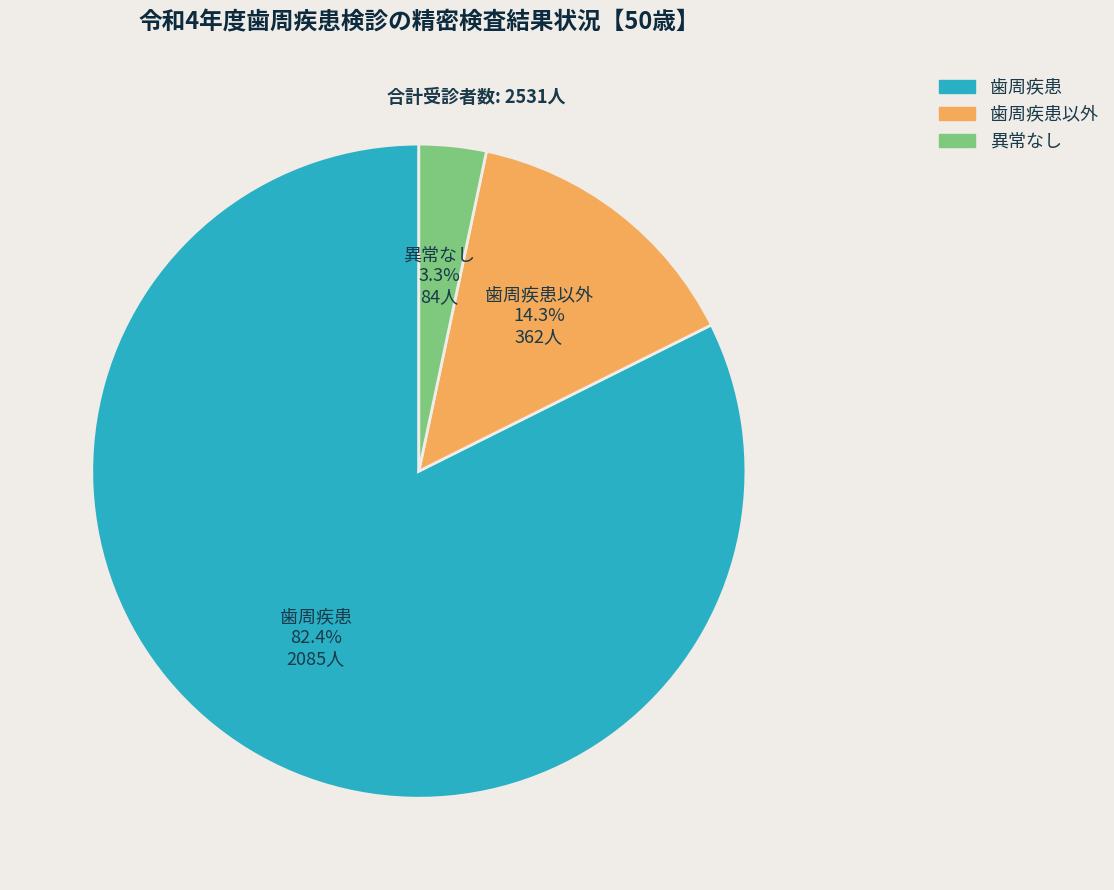

Does any single category account for the majority?

Yes